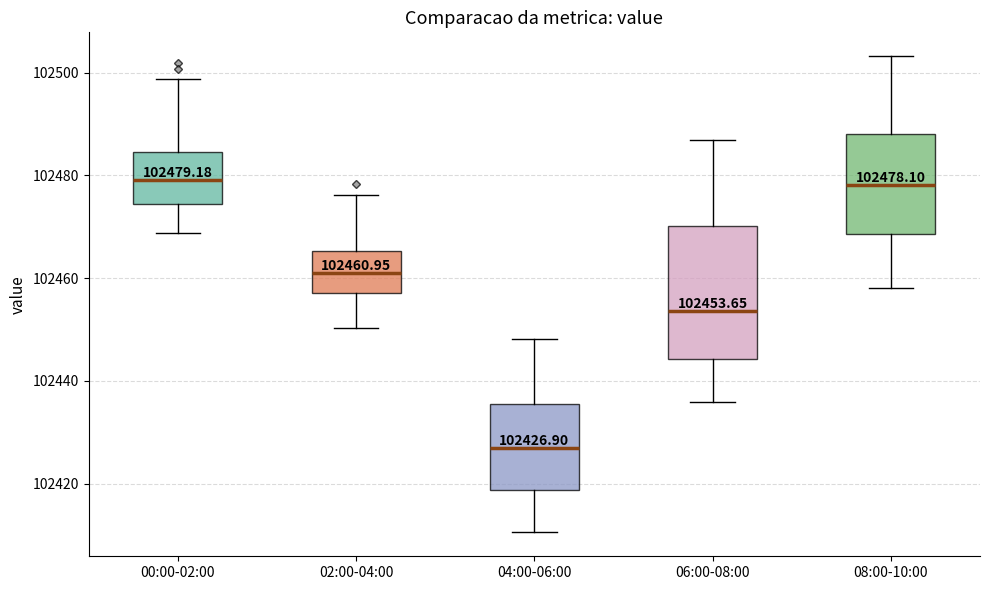

Comparing the boxes themselves (not the whiskers), which one is the tallest?

06:00-08:00